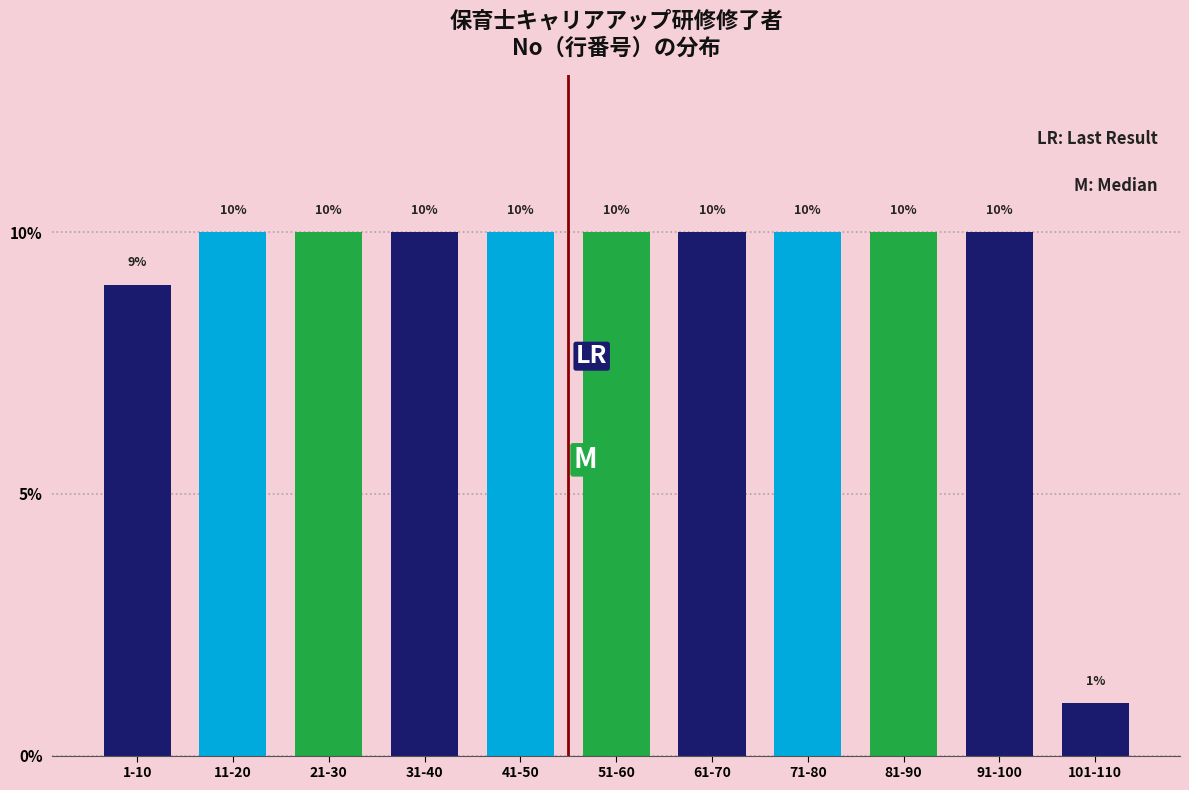

Reading left to right, list all the values displayed in this chart.

1-10=9	11-20=10	21-30=10	31-40=10	41-50=10	51-60=10	61-70=10	71-80=10	81-90=10	91-100=10	101-110=1